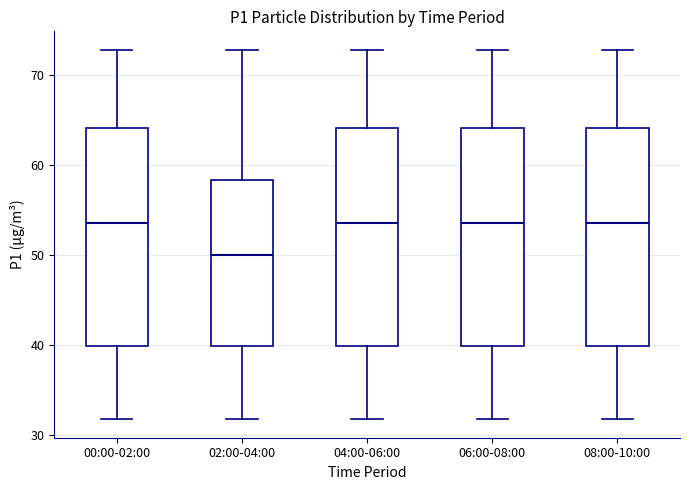

Where is the upper edge of the box for 08:00-10:00 on the y-axis? The values are not printed on the chart, so give them approximately, as read against the axis.

64